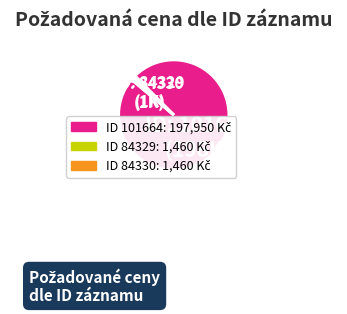

Does any single category account for the majority?

Yes